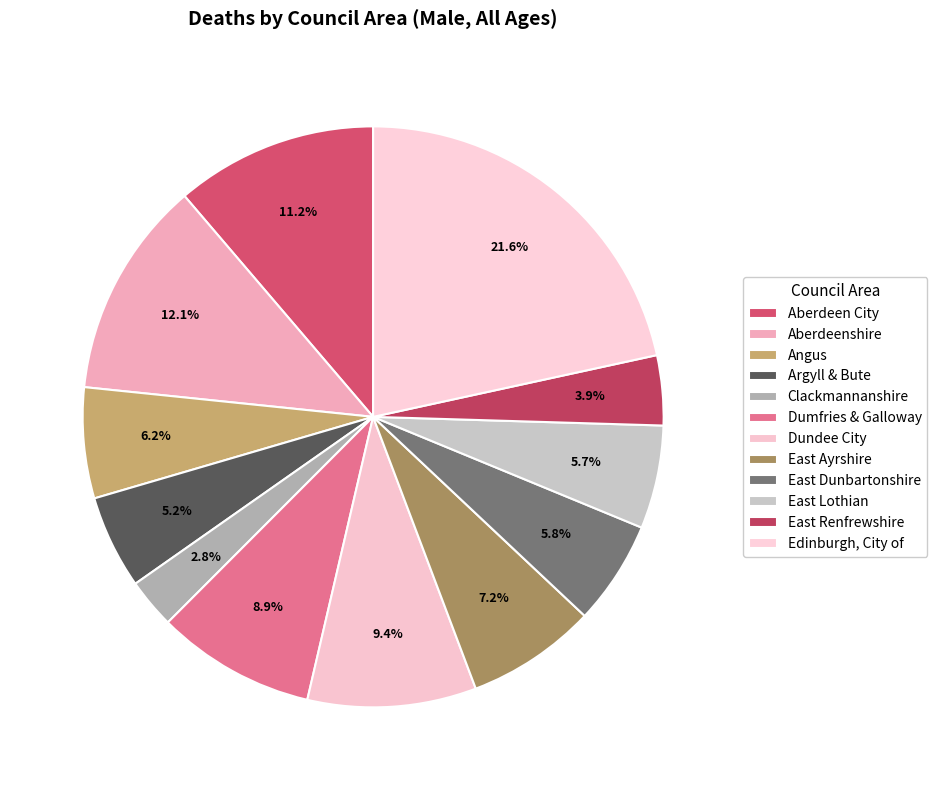

Does any single category account for the majority?

No